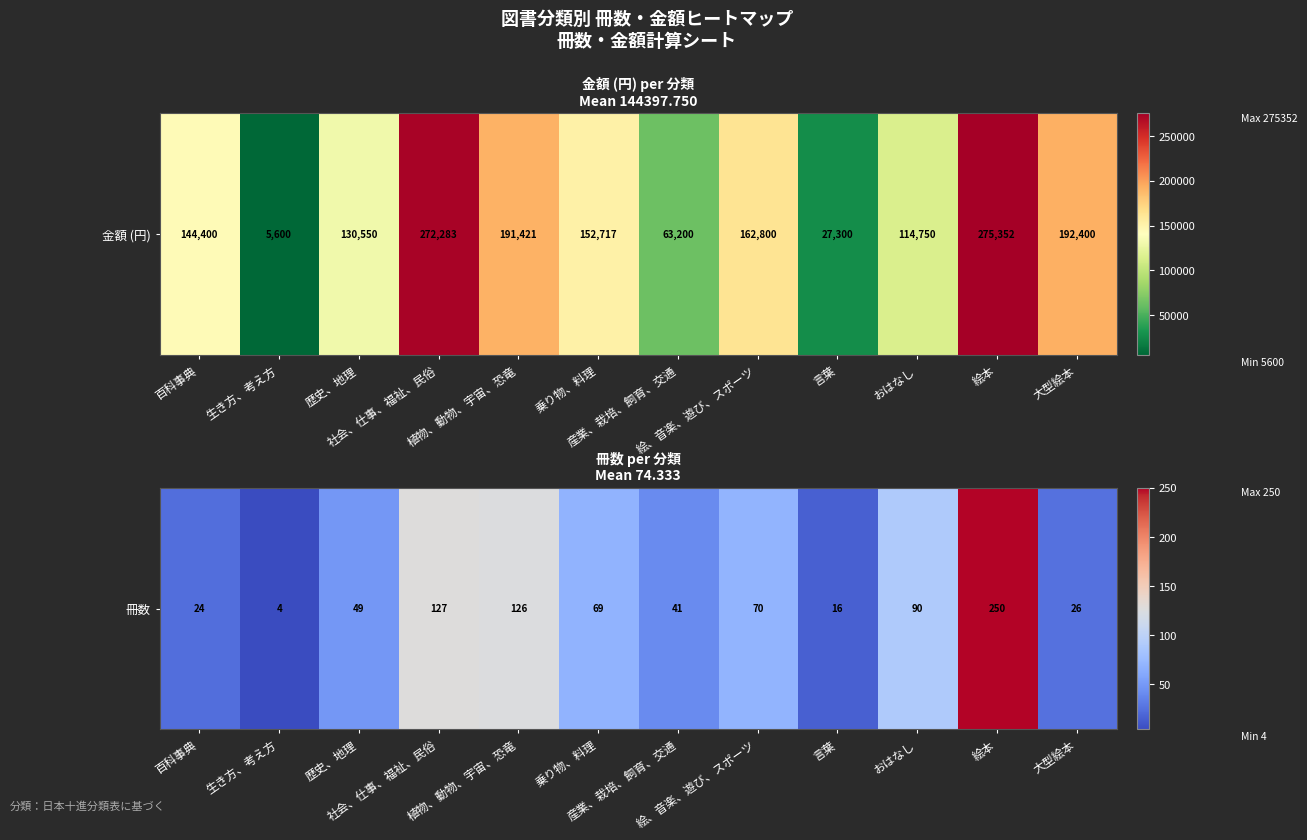

What is the difference between the values at おはなし and 産業、栽培、飼育、交通?

49